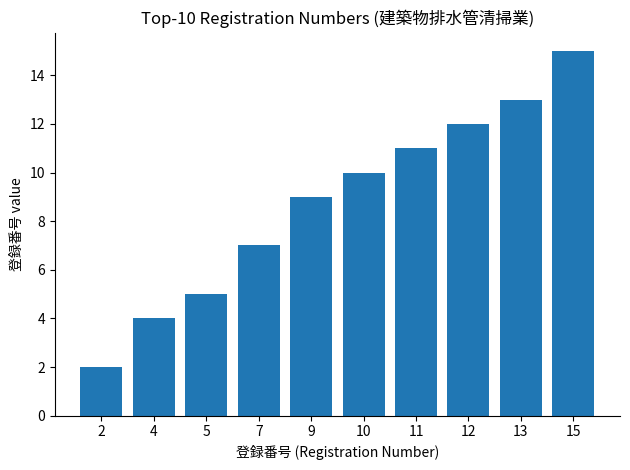

What is the value of the 5th bar from the left?

9